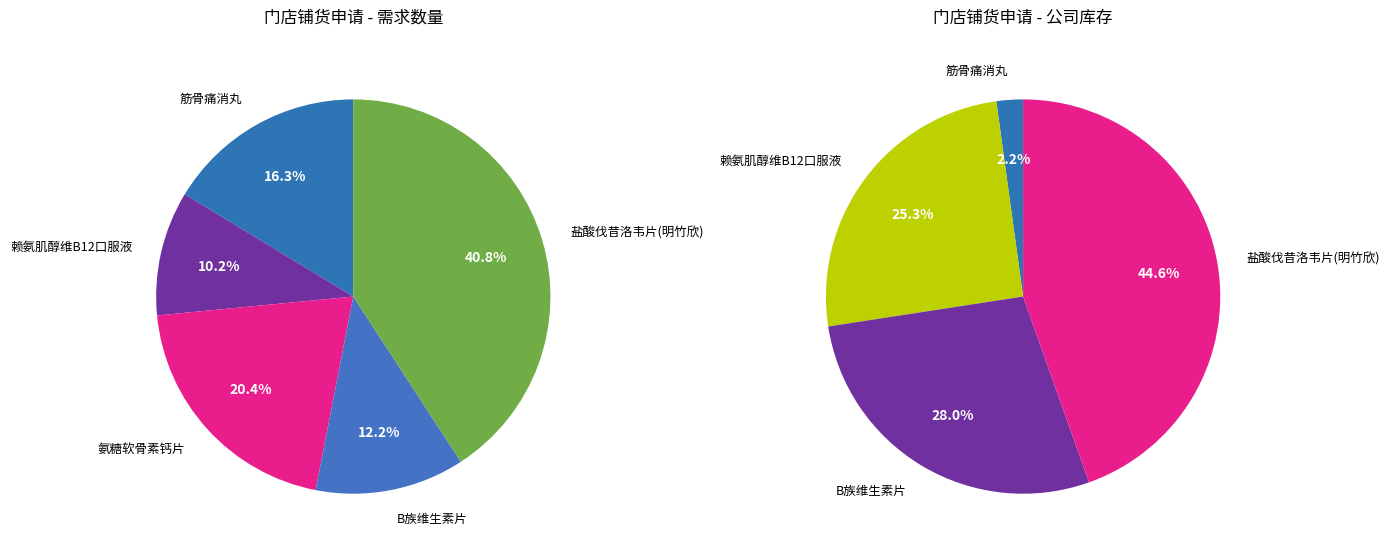

Approximately how many times larger is the value at 赖氨肌醇维B12口服液 compared to 筋骨痛消丸?

0.6